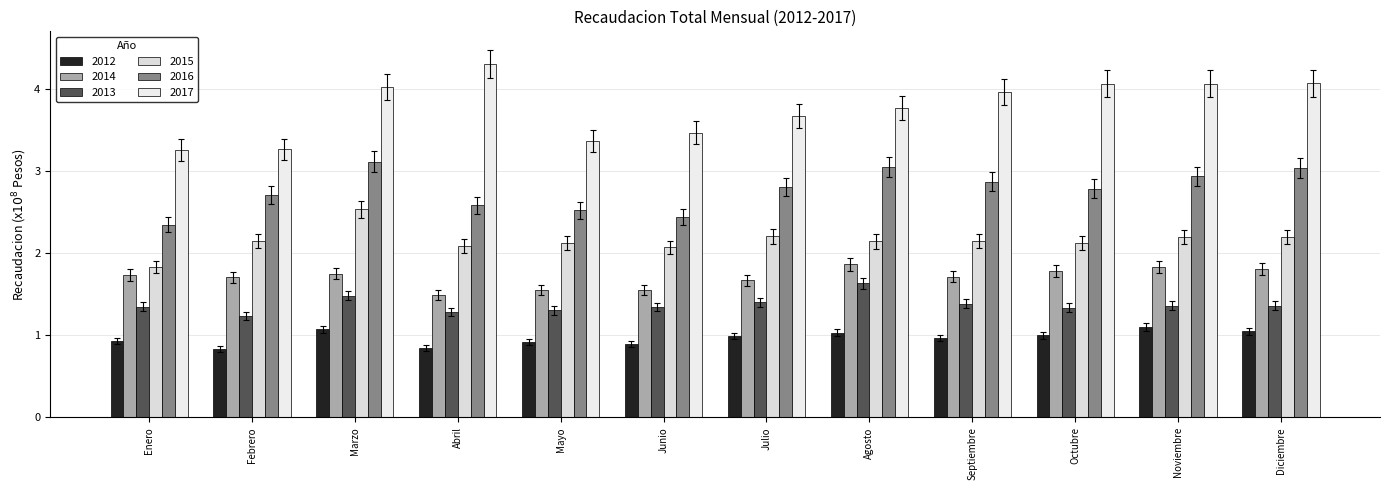

Which series changed the most between Enero and Octubre?

2017